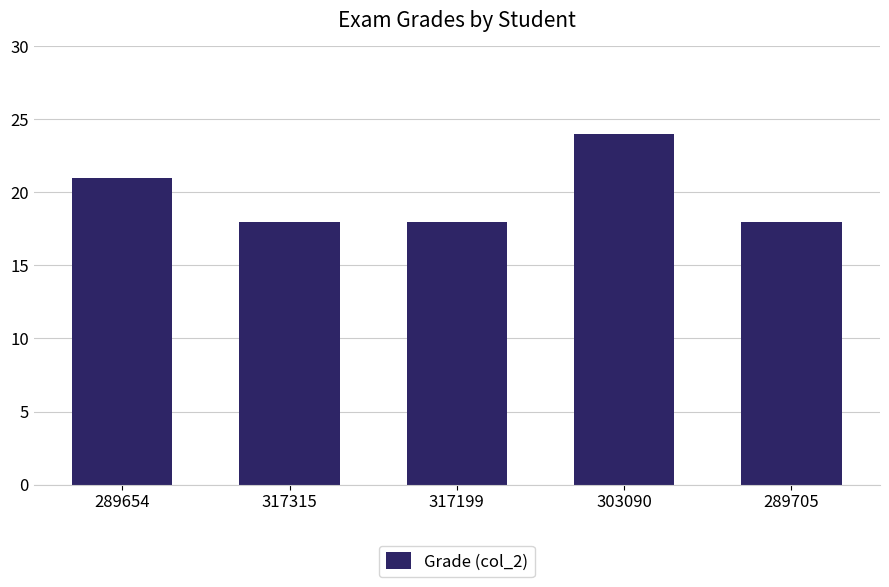

What is the label of the 5th bar from the right?

289654